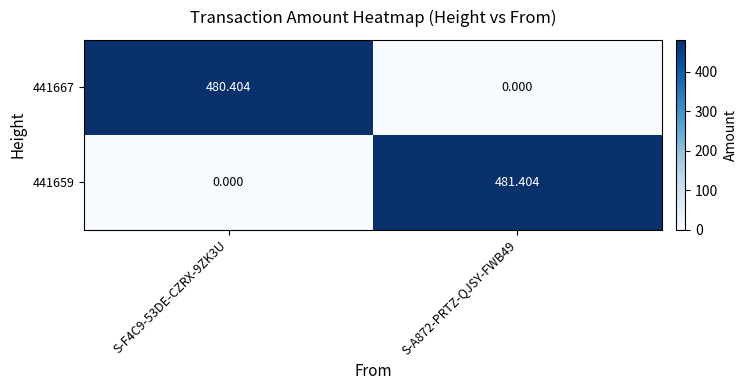

Is the value of 441659 at S-F4C9-53DE-CZRX-9ZK3U greater than the value of 441667 at S-F4C9-53DE-CZRX-9ZK3U?

No